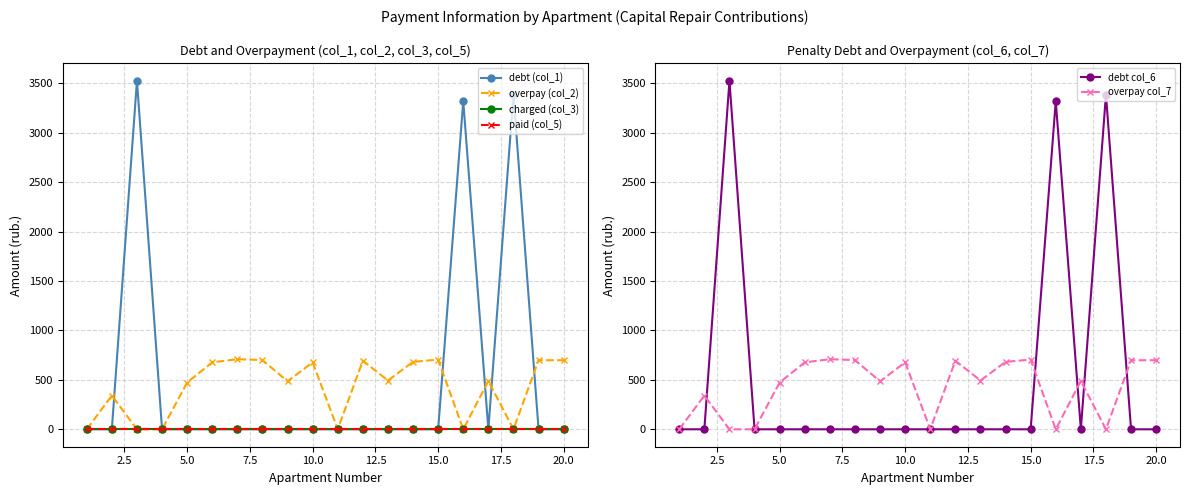

Which series has the largest total across all categories?

debt (col_1)